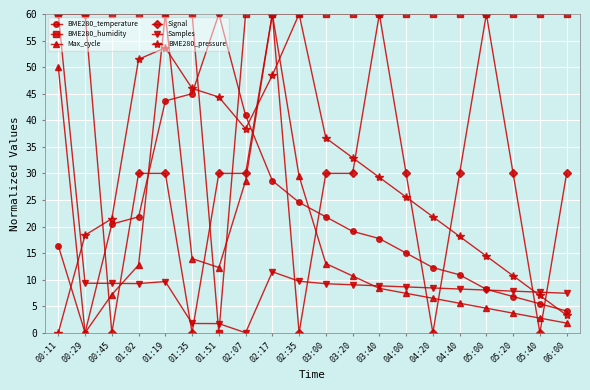

After their last crossing, which series has the higher values: Signal or BME280_pressure?

Signal